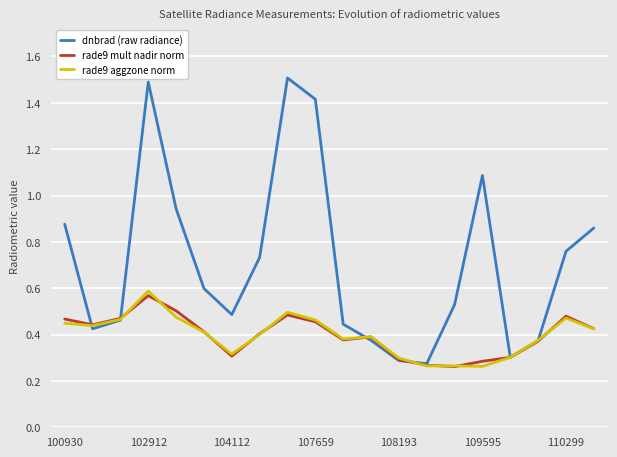

At how many categories does at least one series exceed 1?

4